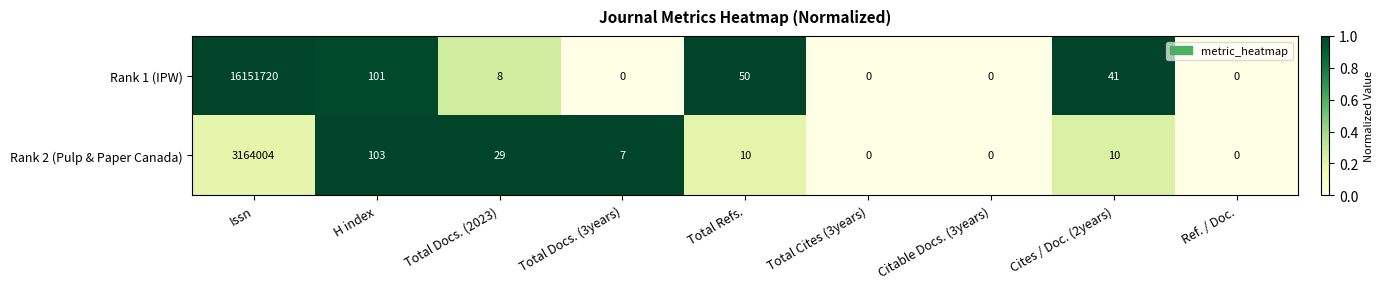

Which series has the largest total across all categories?

Rank 1 (IPW)